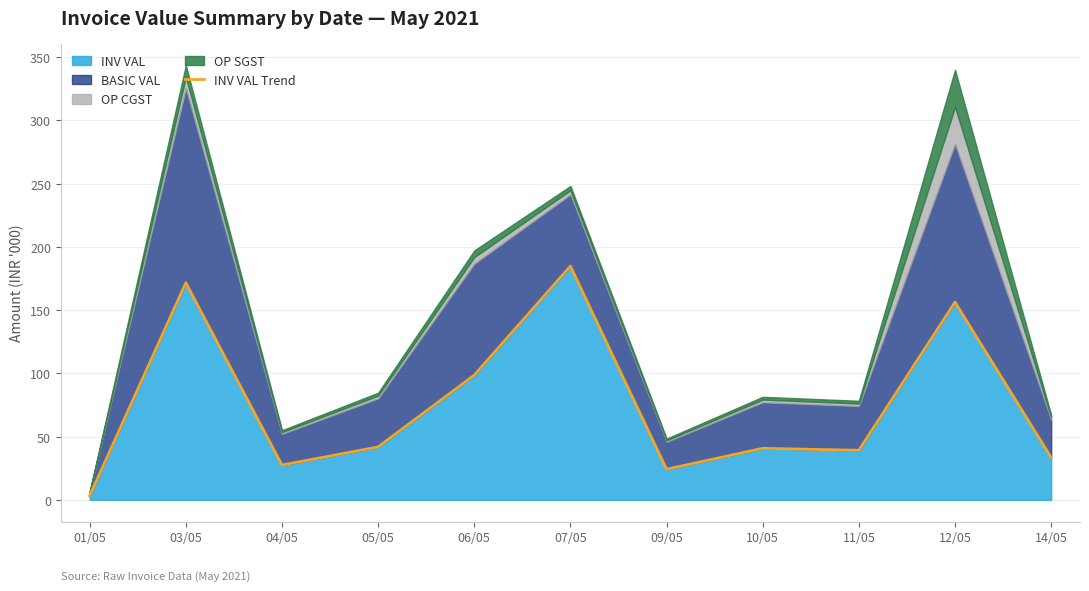

What is the ratio of the value at 09/05 to the value at 11/05?

0.6